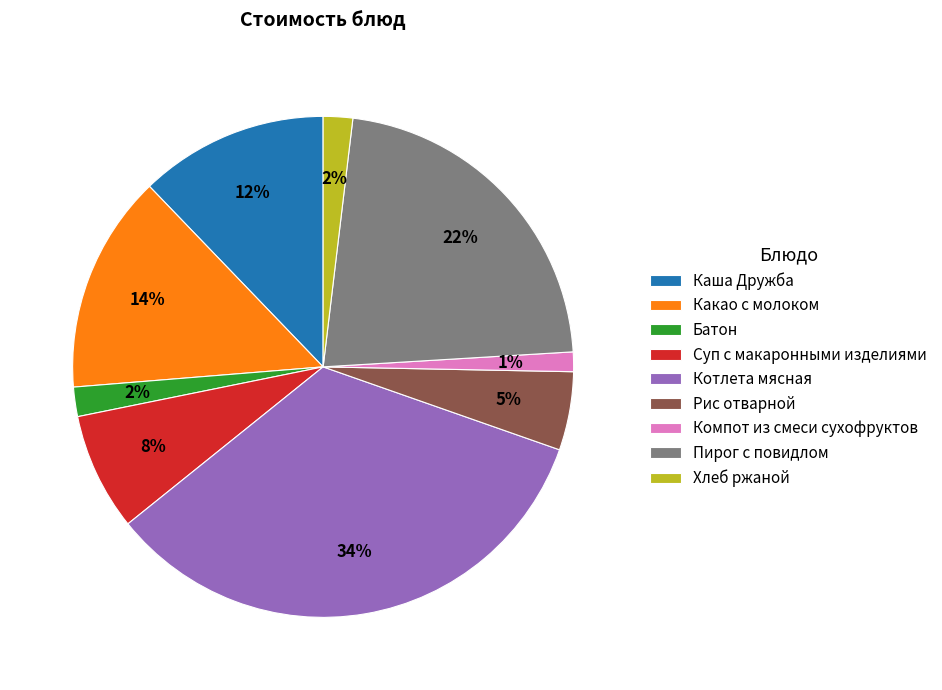

Is Компот из смеси сухофруктов the majority of the pie?

No